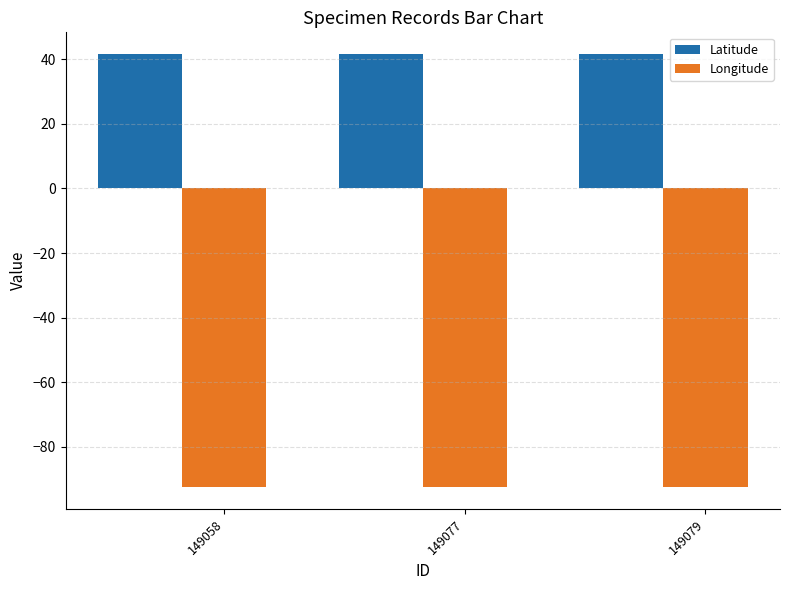

Which series has the largest total across all categories?

Latitude